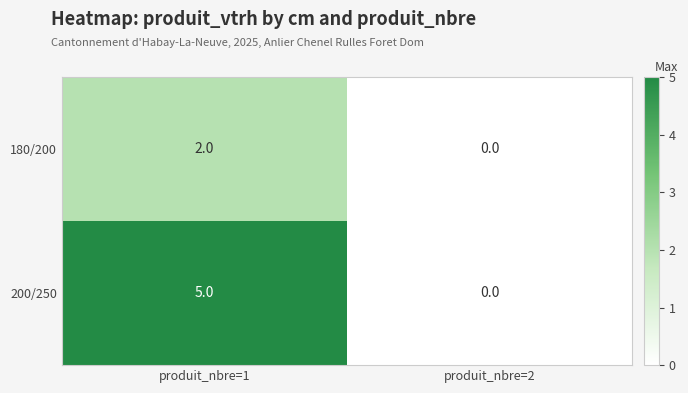

How many series are shown in this chart?

2